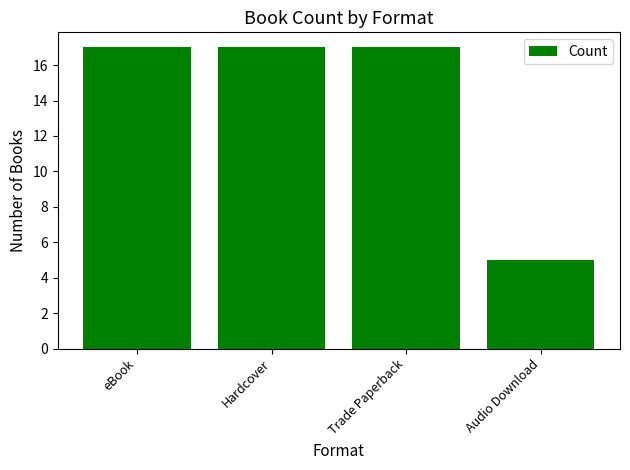

Are the bars horizontal?

No